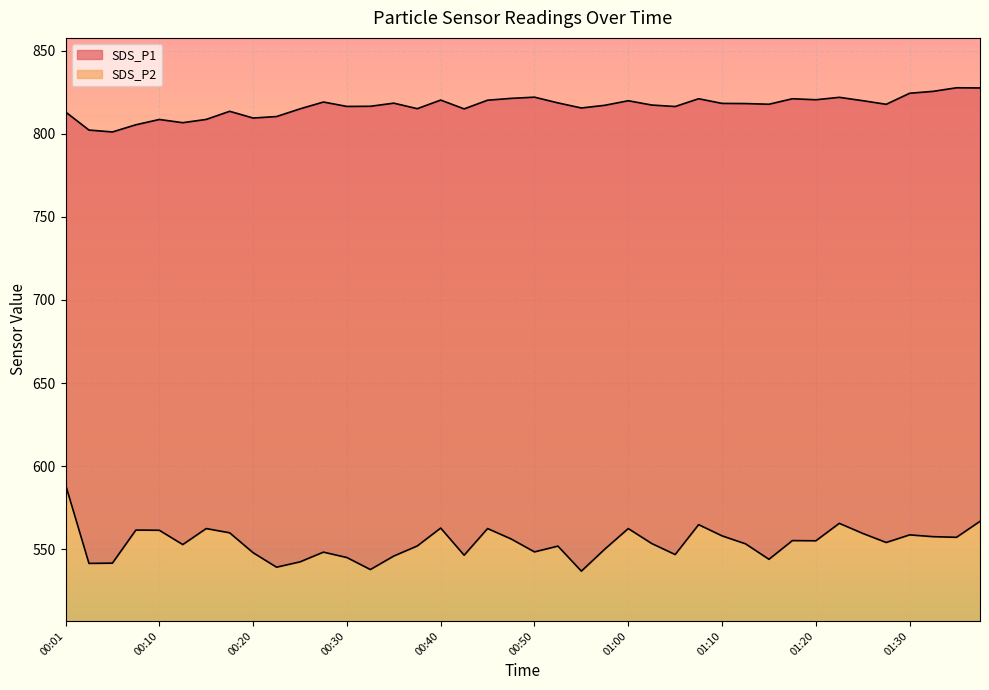

List the series in order of their peak value, highest first.

SDS_P1, SDS_P2